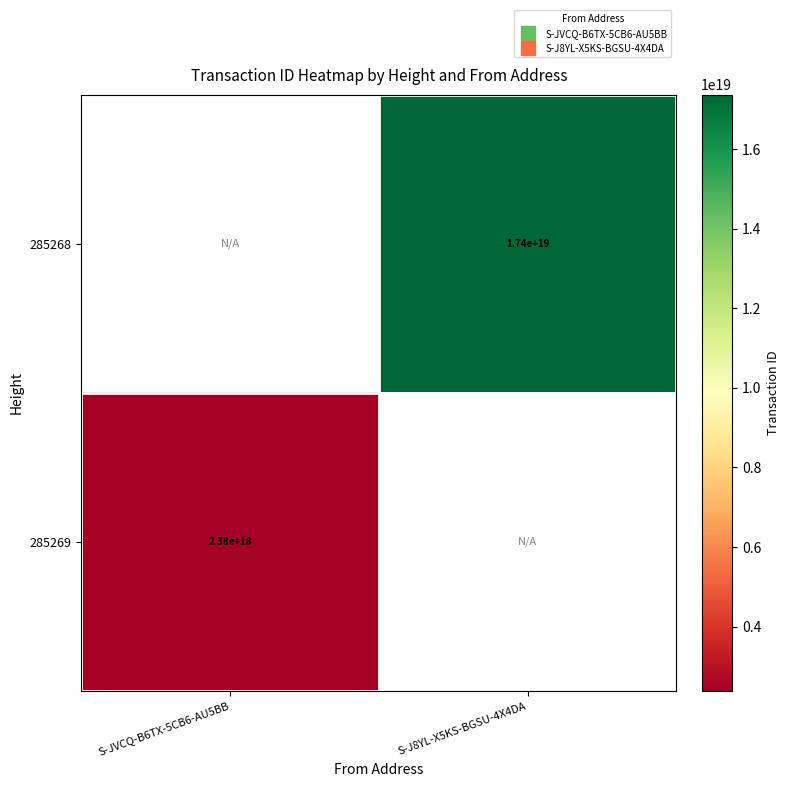

Is the value of 285269 at S-J8YL-X5KS-BGSU-4X4DA greater than the value of 285268 at S-J8YL-X5KS-BGSU-4X4DA?

No